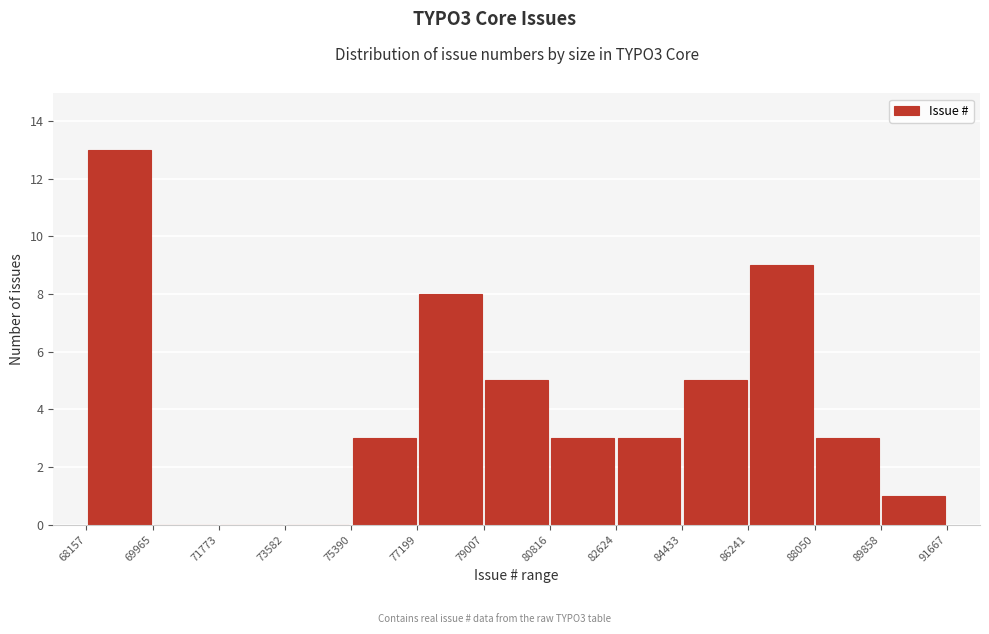

Reading left to right, transcribe this chart: for each bar, give the range it covers on the x-axis and its height. The values are not printed on the chart, so give them approximately, as read against the axis.

68157 to 69965: 13
69965 to 71773: 0
71773 to 73582: 0
73582 to 75390: 0
75390 to 77199: 3
77199 to 79007: 8
79007 to 80816: 5
80816 to 82624: 3
82624 to 84433: 3
84433 to 86241: 5
86241 to 88050: 9
88050 to 89858: 3
89858 to 91667: 1